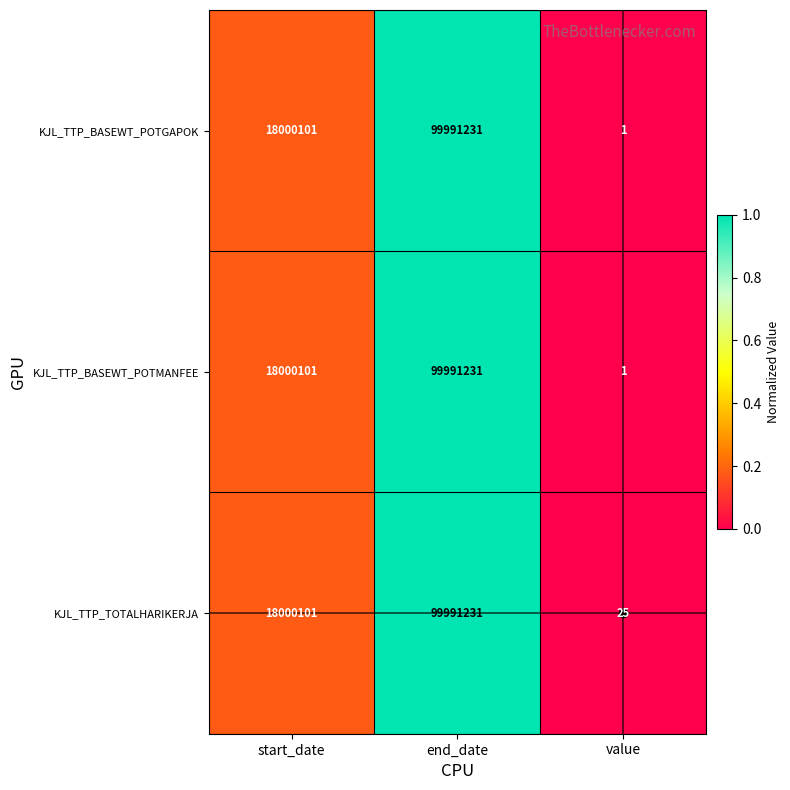

List the labels in order of KJL_TTP_TOTALHARIKERJA value, largest first.

end_date, start_date, value